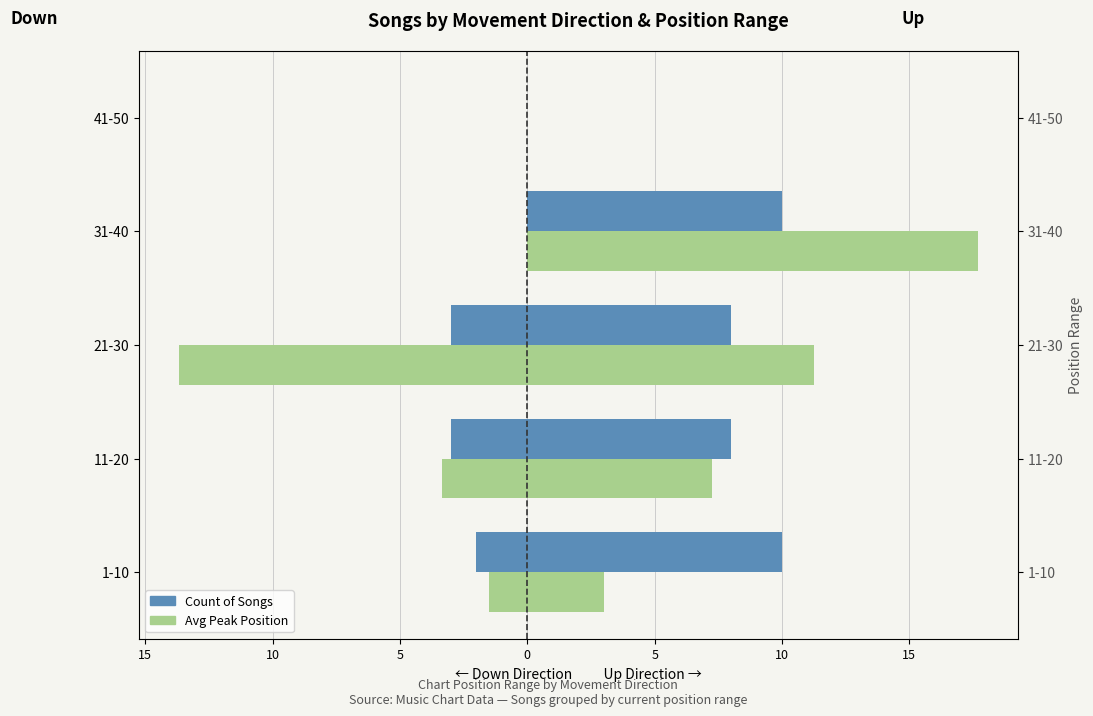

Rank the series by their maximum value, from lowest to highest.

Down – Count, Down – Avg Peak, Up – Count, Up – Avg Peak